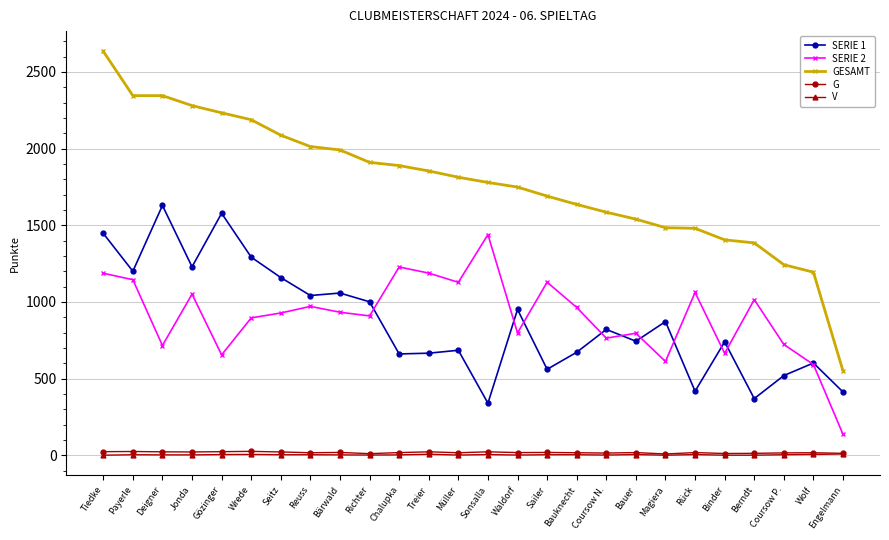

What is the label of the 16th point from the left?

Sailer